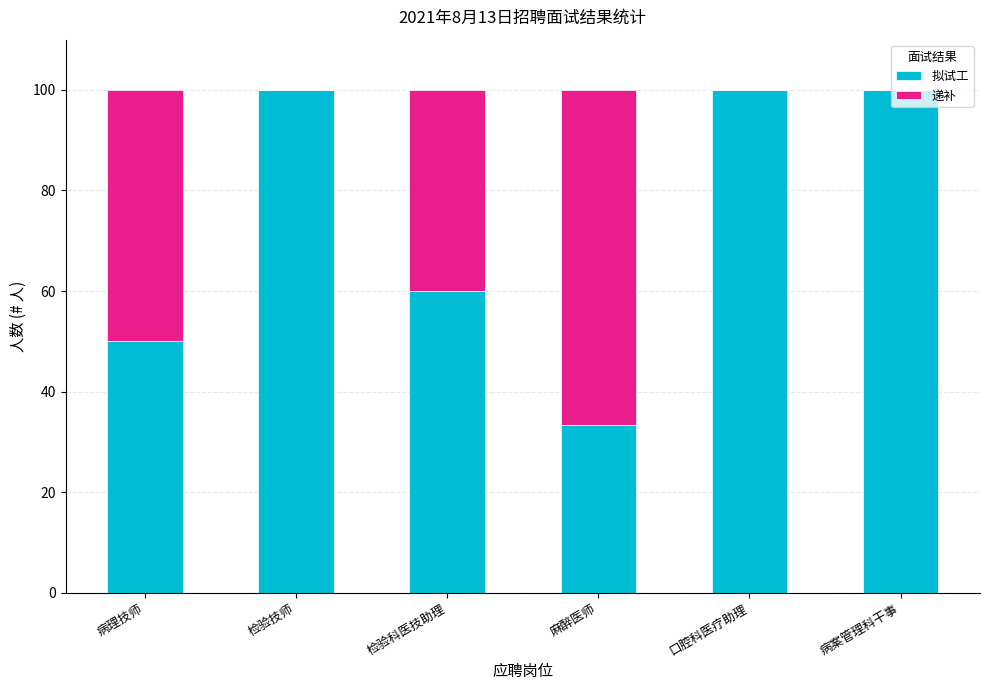

How many series are shown in this chart?

2